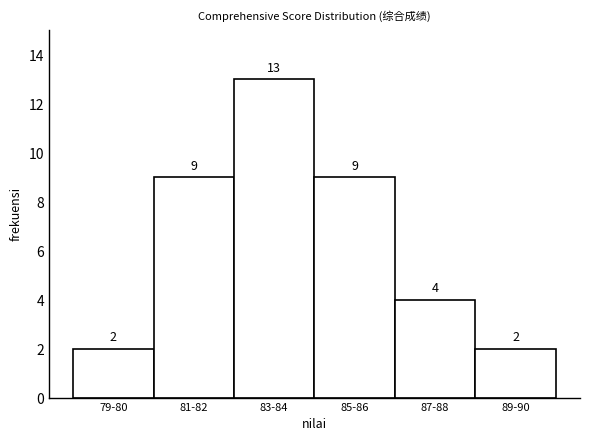

Reading right to left, transcribe all the data shown in this chart.

89-90=2	87-88=4	85-86=9	83-84=13	81-82=9	79-80=2